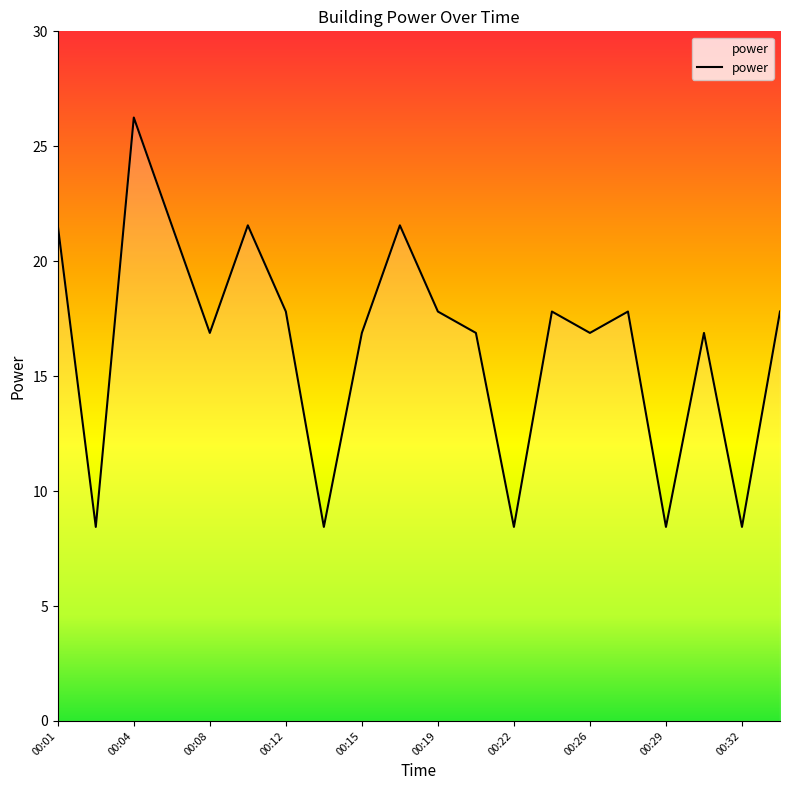

What is the smallest value displayed?

8.4